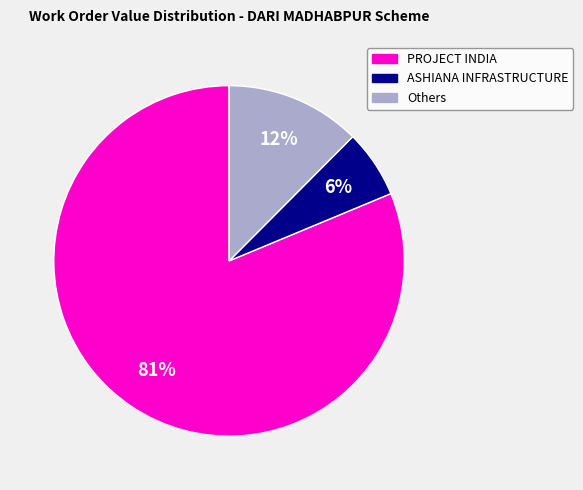

To the nearest percent, what percentage of the pie is ASHIANA INFRASTRUCTURE?

6%